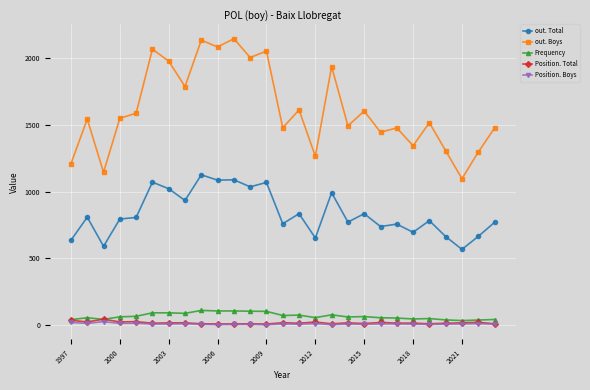

What is the difference between the maximum and minimum values in the out. Boys series?

1048